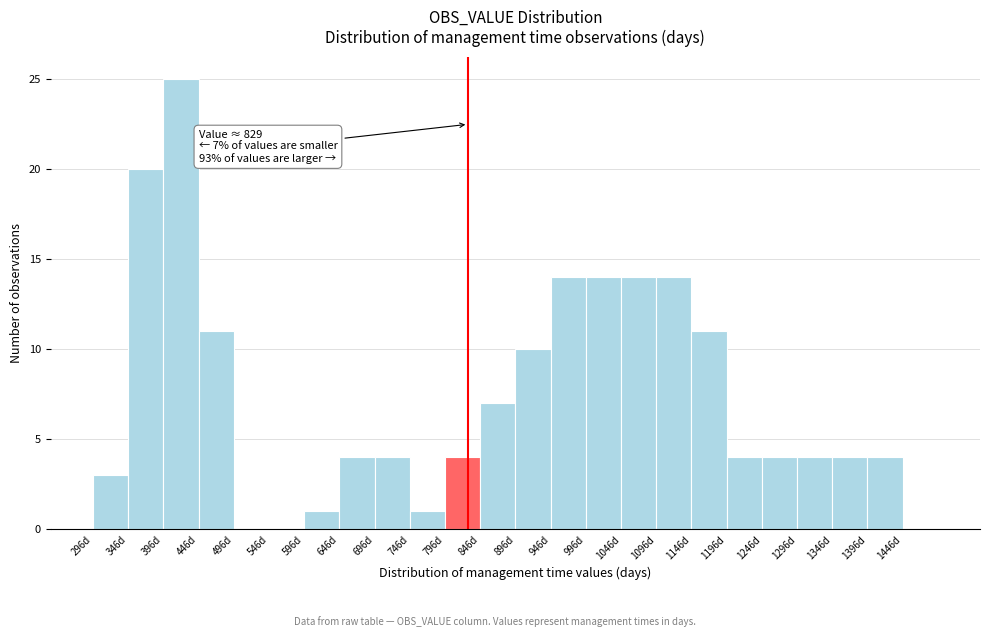

Which range on the x-axis has the tallest bar?

396 to 446